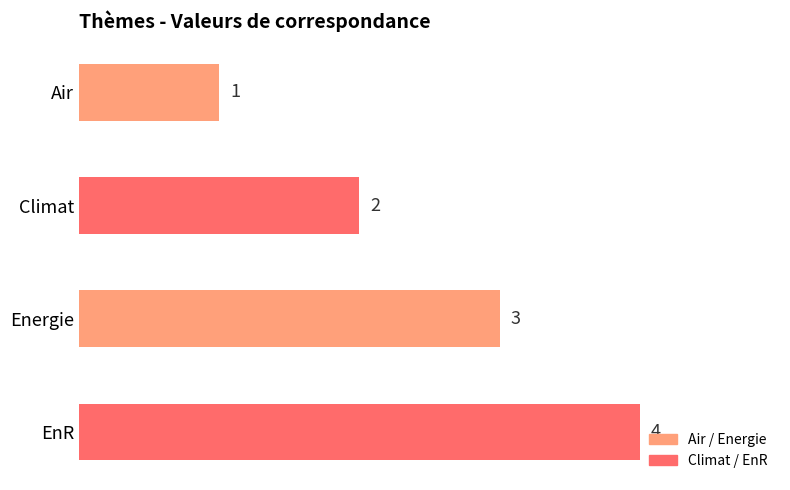

What is the difference between the second highest and second lowest values?

1